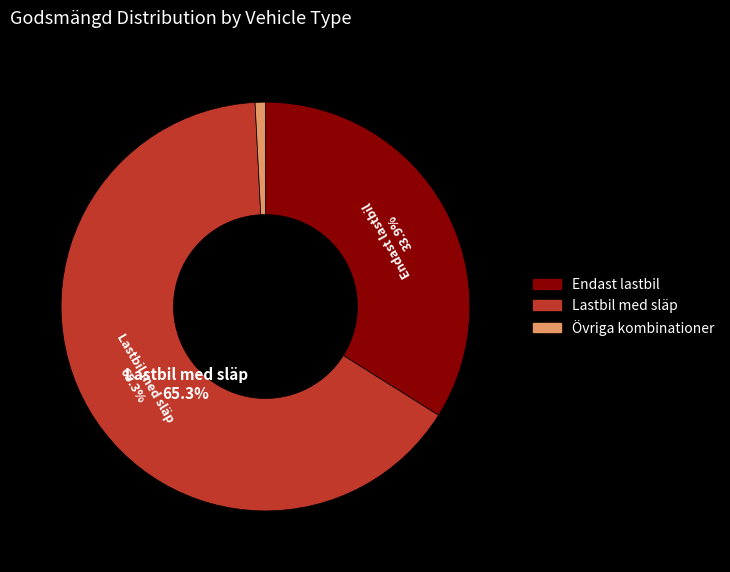

Between Endast lastbil and Övriga kombinationer, which is larger?

Endast lastbil